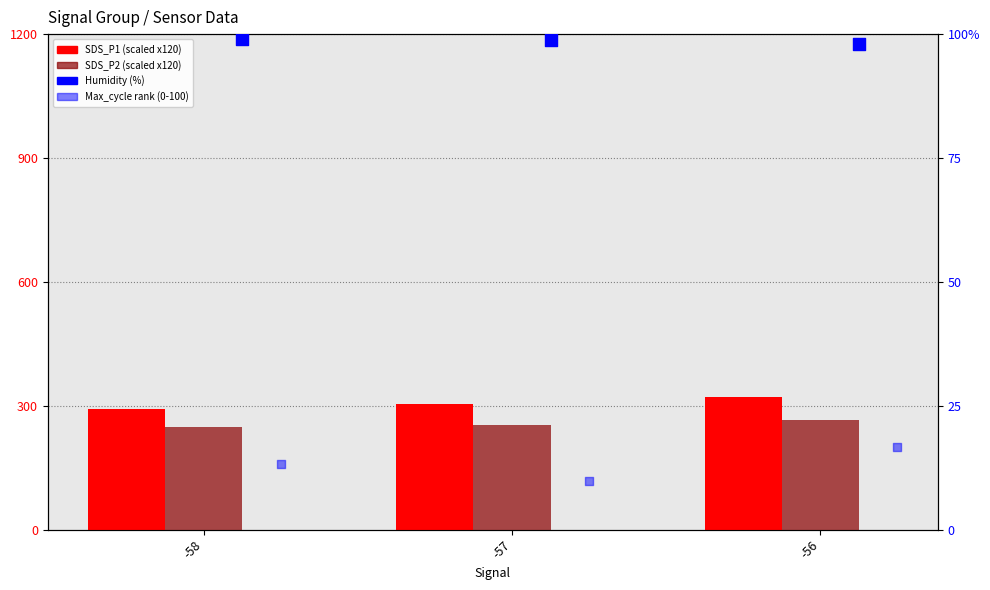

Which series has the largest total across all categories?

SDS_P1 (scaled)